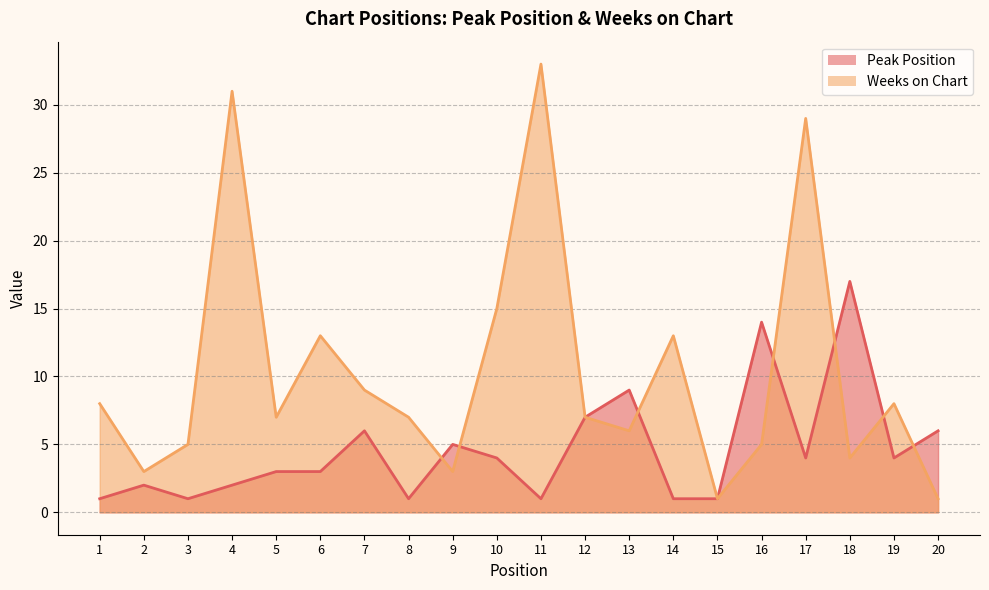

True or false: Peak Position has more than 0 points higher than both neighbors.

True